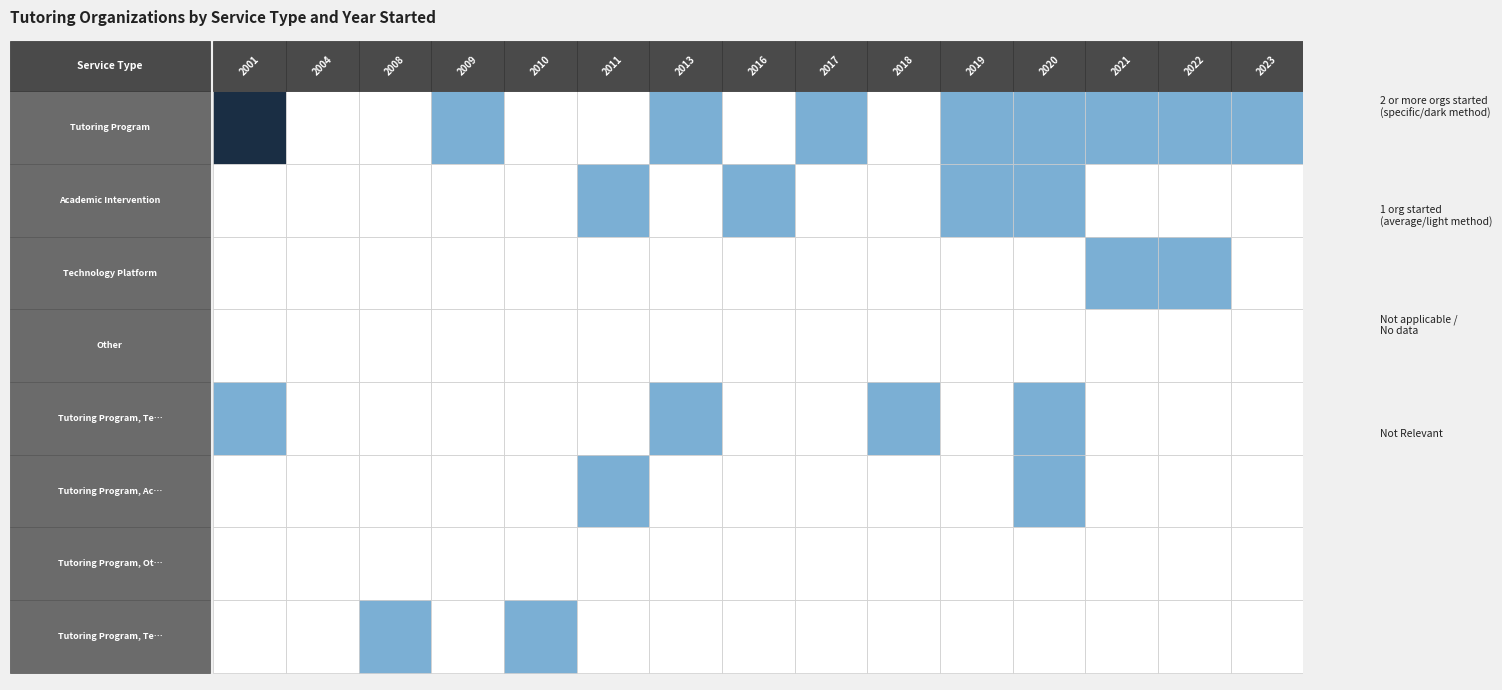

How many distinct data groups are displayed?

8